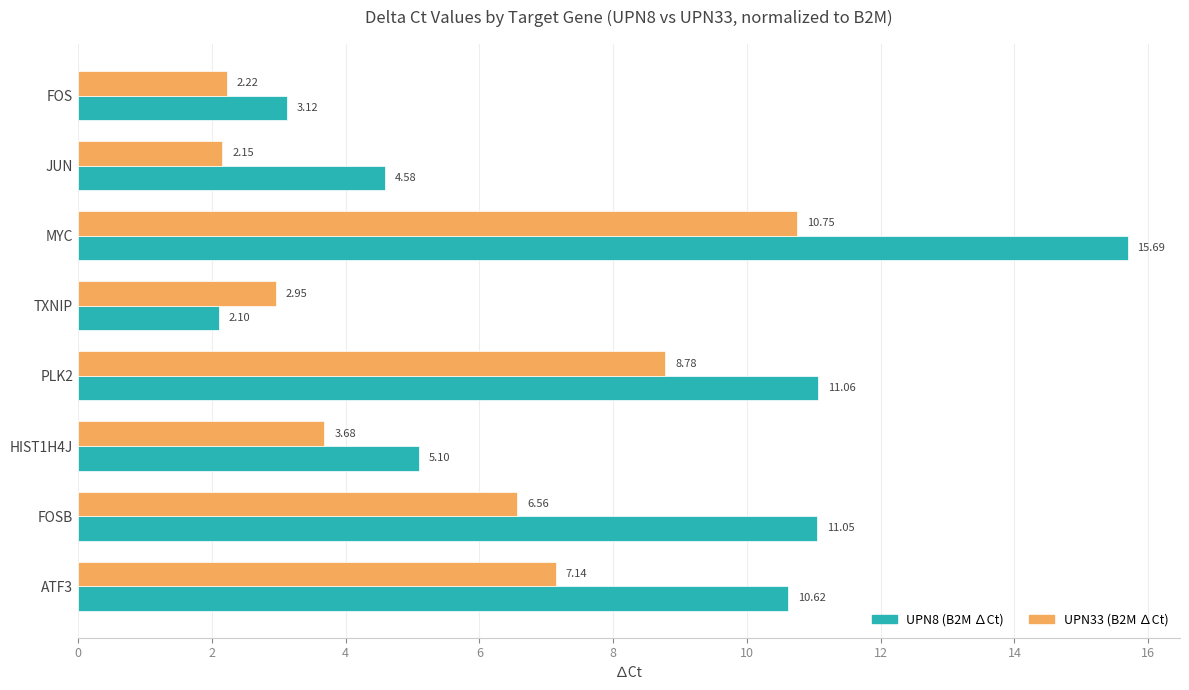

What is the average value of the UPN8 (B2M ∆Ct) series?

7.9